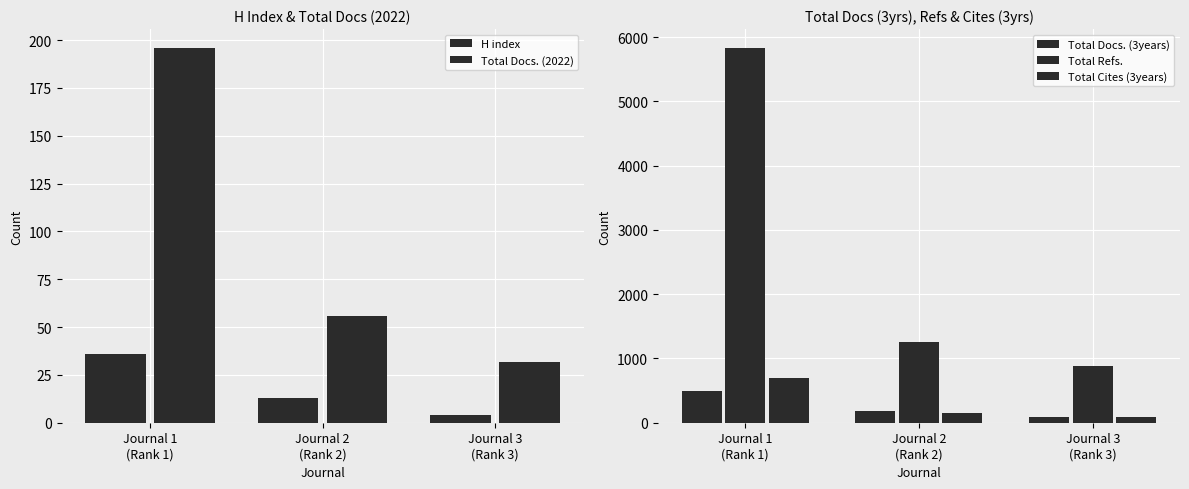

Reading left to right, extract all data points from this chart.

H index: Journal 1
(Rank 1)=36	Journal 2
(Rank 2)=13	Journal 3
(Rank 3)=4
Total Docs. (2022): Journal 1
(Rank 1)=196	Journal 2
(Rank 2)=56	Journal 3
(Rank 3)=32
Total Docs. (3years): Journal 1
(Rank 1)=486	Journal 2
(Rank 2)=185	Journal 3
(Rank 3)=90
Total Refs.: Journal 1
(Rank 1)=5834	Journal 2
(Rank 2)=1263	Journal 3
(Rank 3)=880
Total Cites (3years): Journal 1
(Rank 1)=699	Journal 2
(Rank 2)=152	Journal 3
(Rank 3)=90